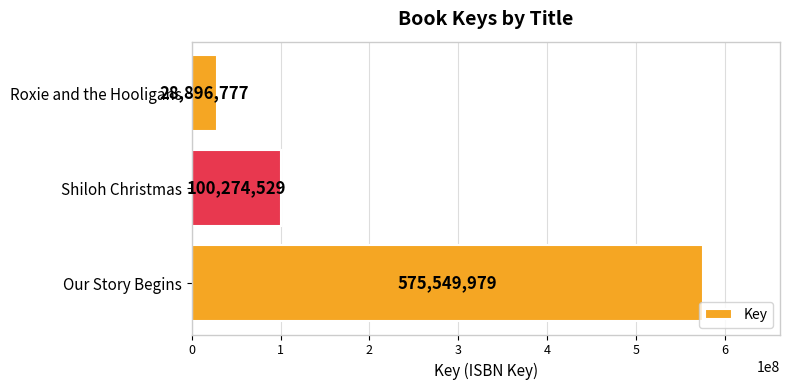

Reading top to bottom, transcribe all the data shown in this chart.

28896777	100274529	575549979